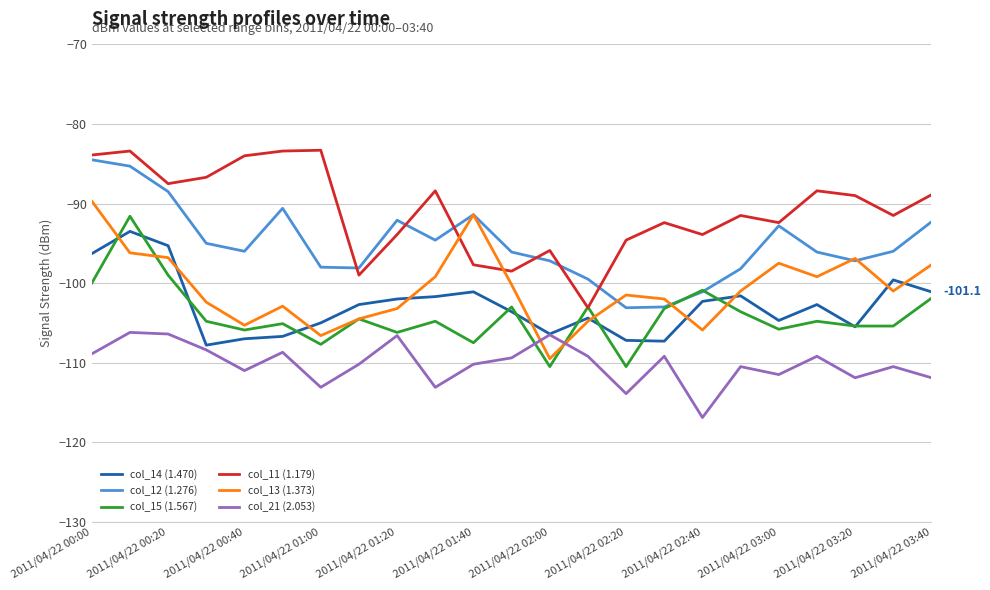

What is the minimum value for col_14 (1.470)?

-107.8